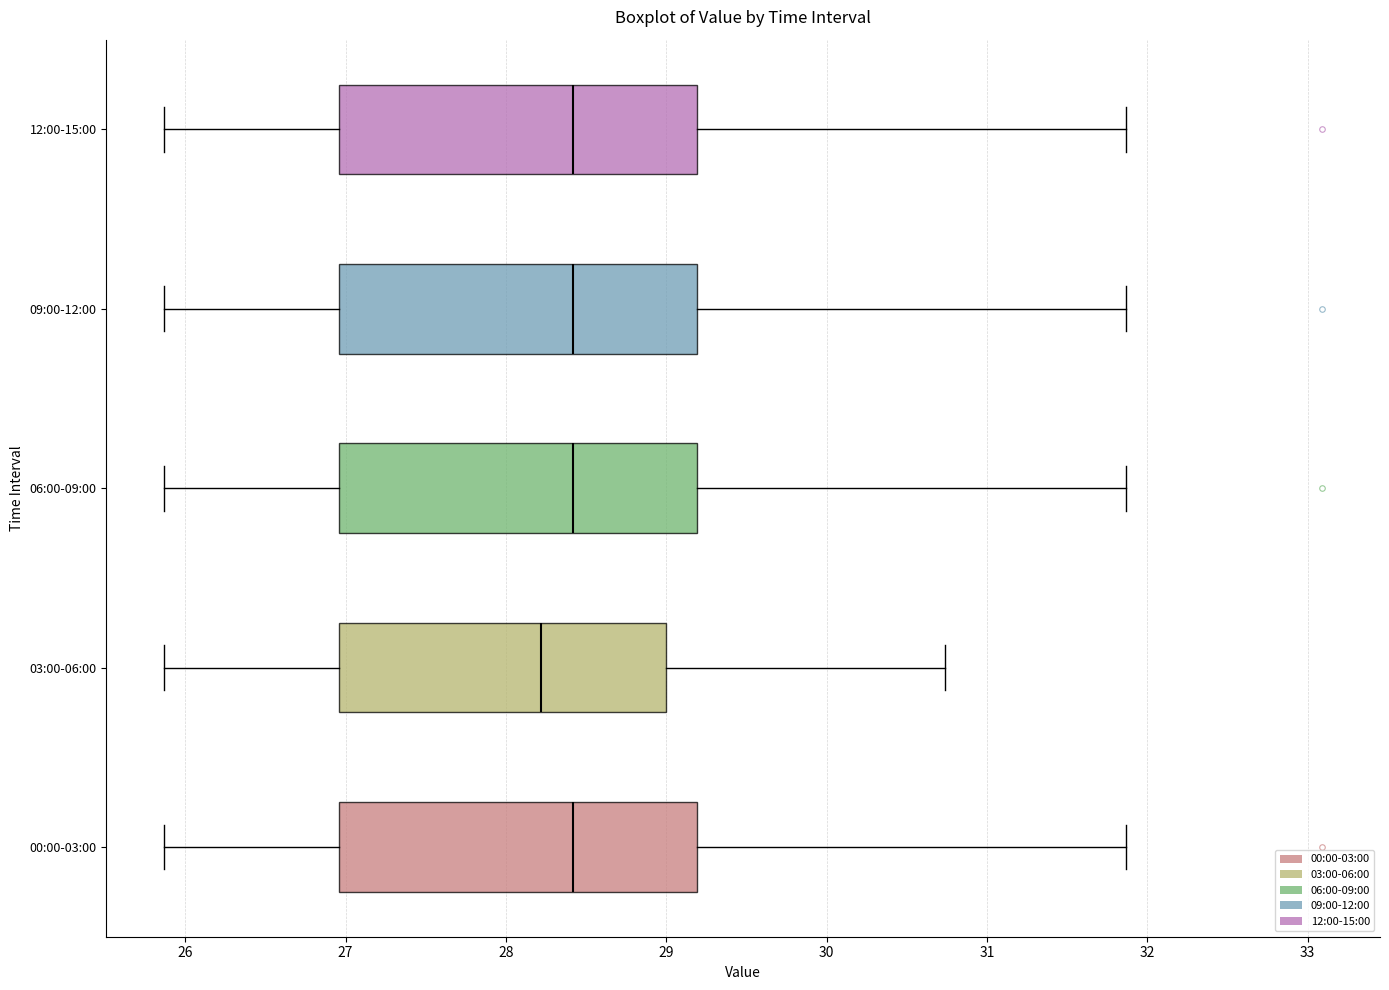

Where is the right edge of the box for 09:00-12:00 on the x-axis? The values are not printed on the chart, so give them approximately, as read against the axis.

29.2